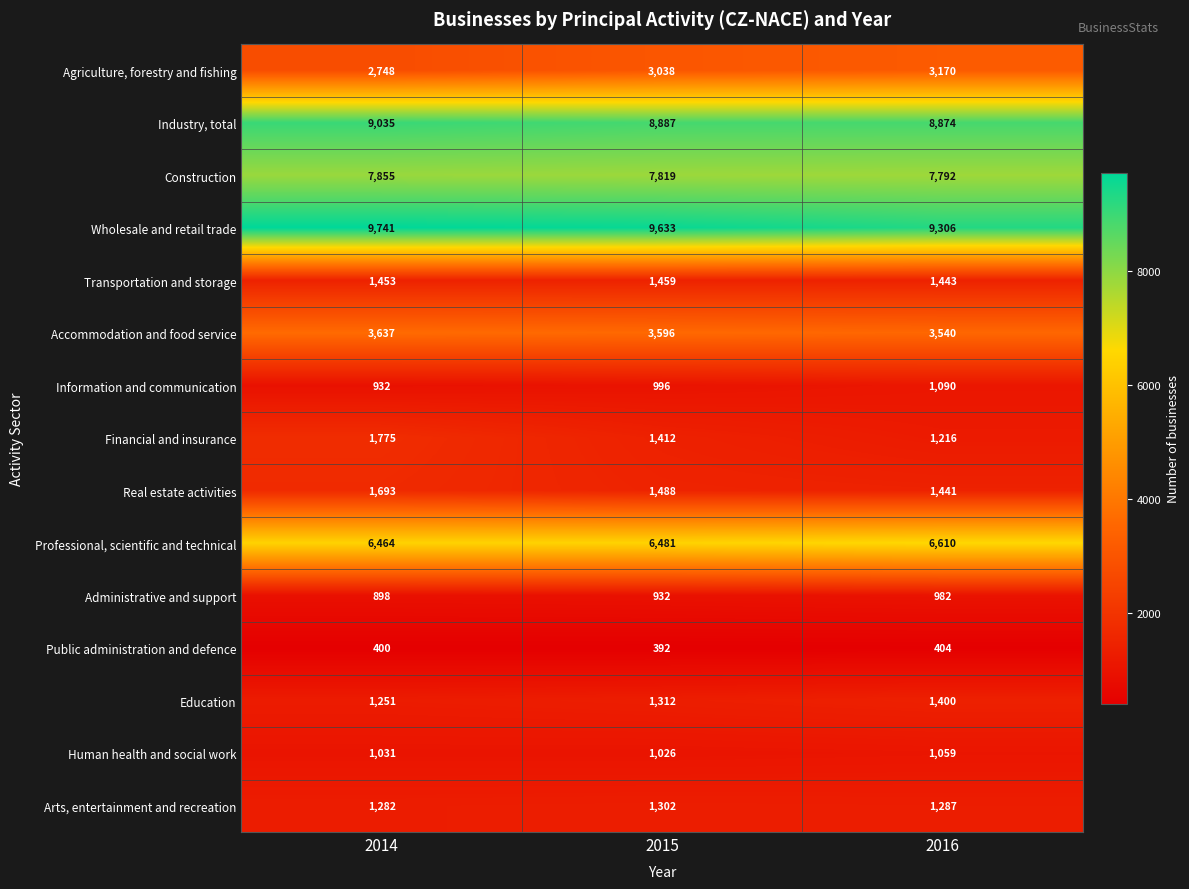

What is the maximum value shown in the chart?

9741